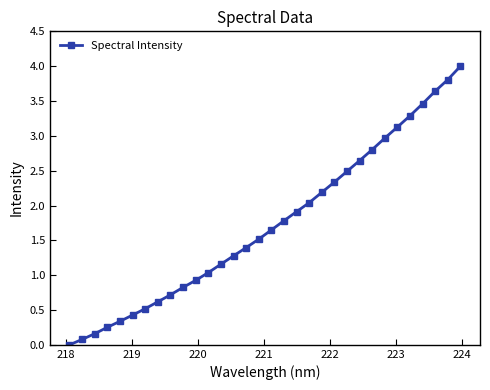

What is the value of the 6th point from the left?

0.4